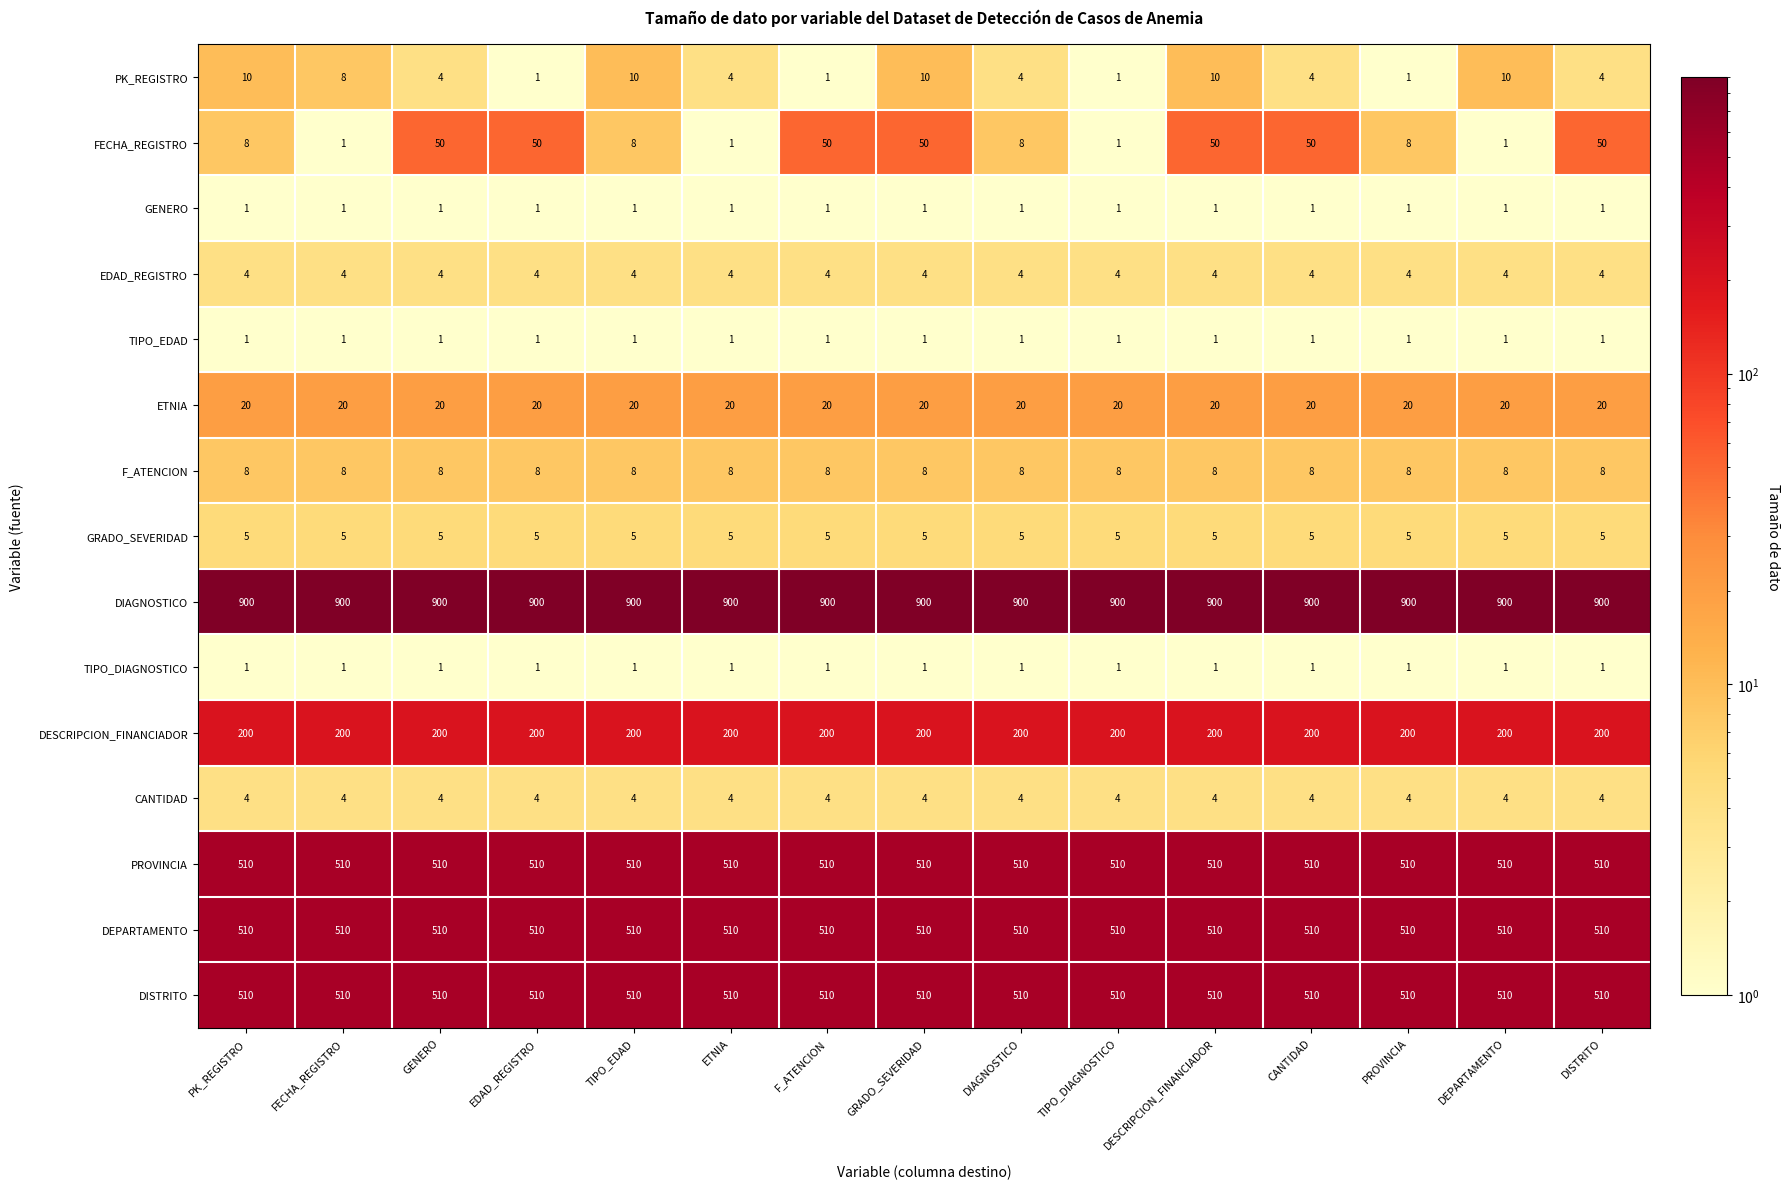

How many categories are shown in the chart?

15